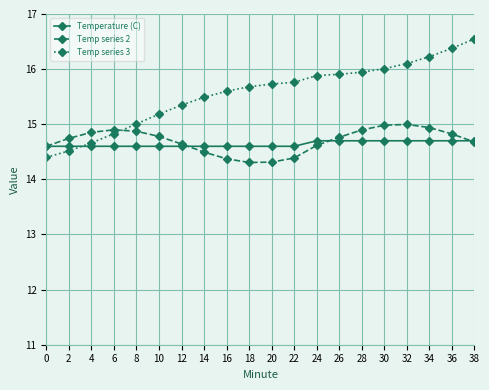

Between 12 and 28, which series saw the biggest shift?

Temp series 3